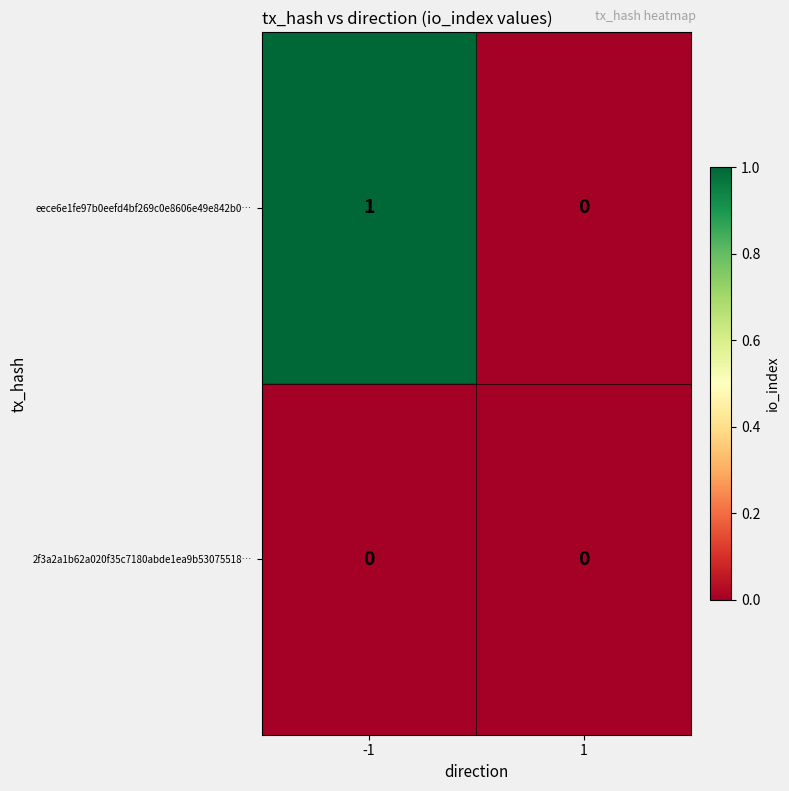

Which series has the largest total across all categories?

eece6e1fe97b0eefd4bf269c0e8606e49e842b0…